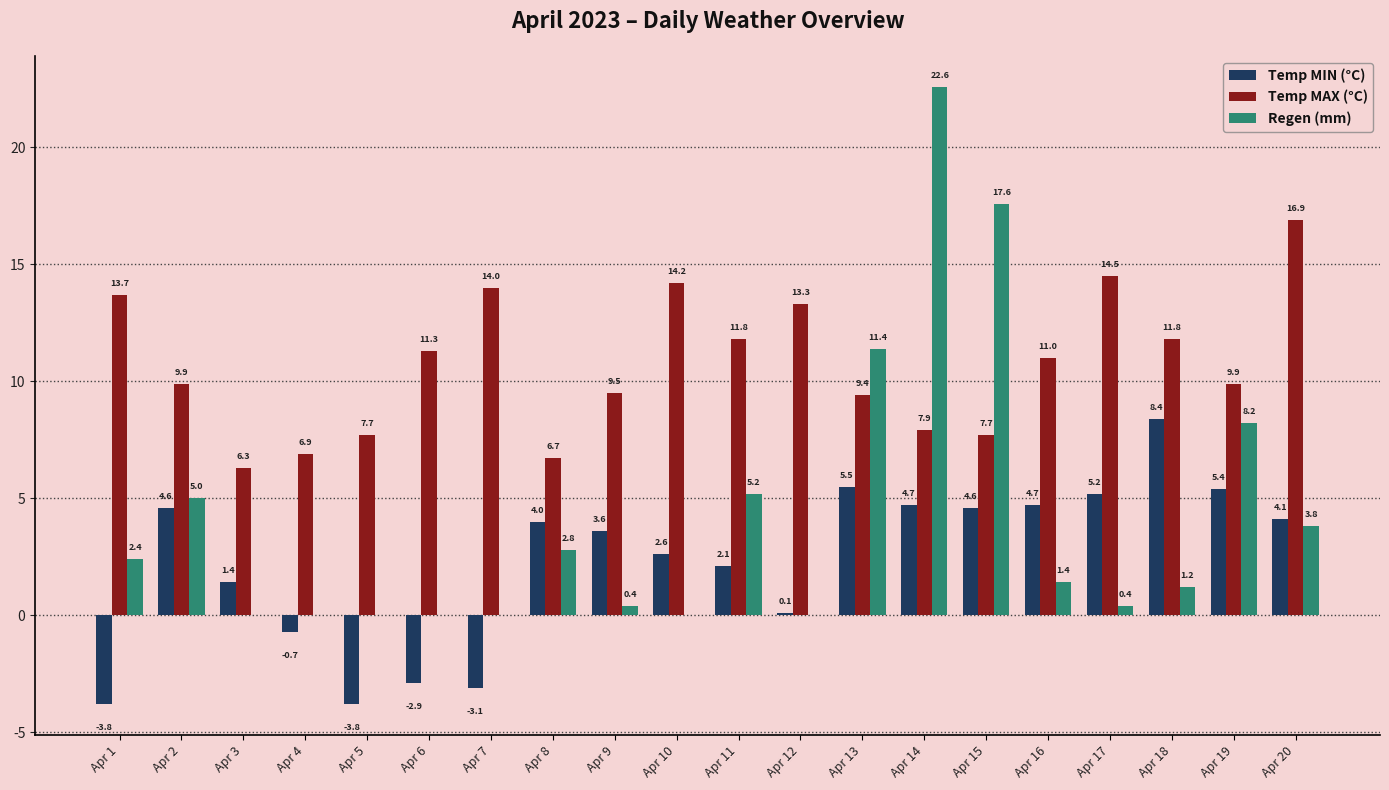

Count the number of data series in this chart.

3